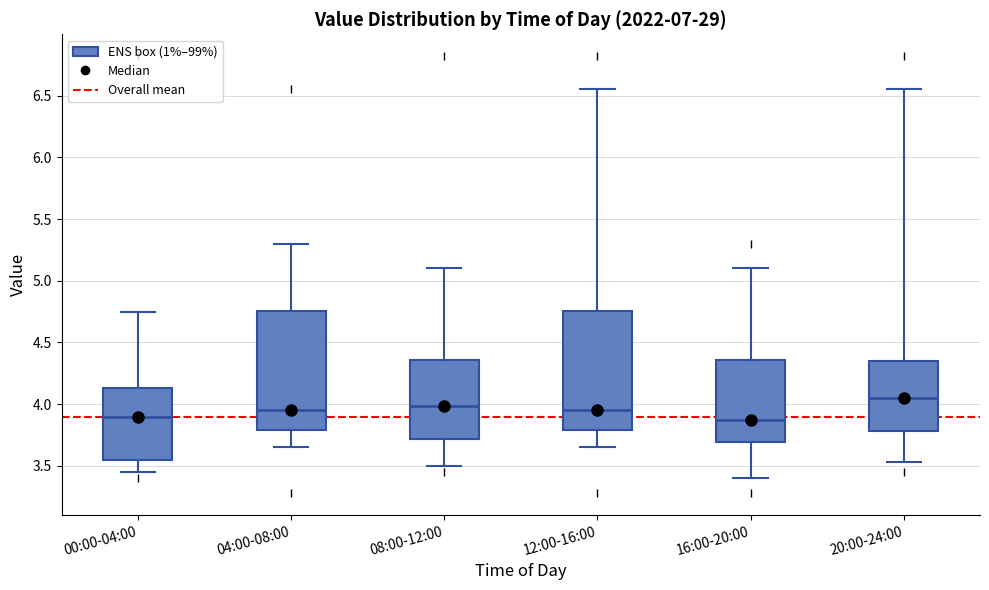

Where does the lower whisker of the box for 00:00-04:00 end on the y-axis? The values are not printed on the chart, so give them approximately, as read against the axis.

3.45